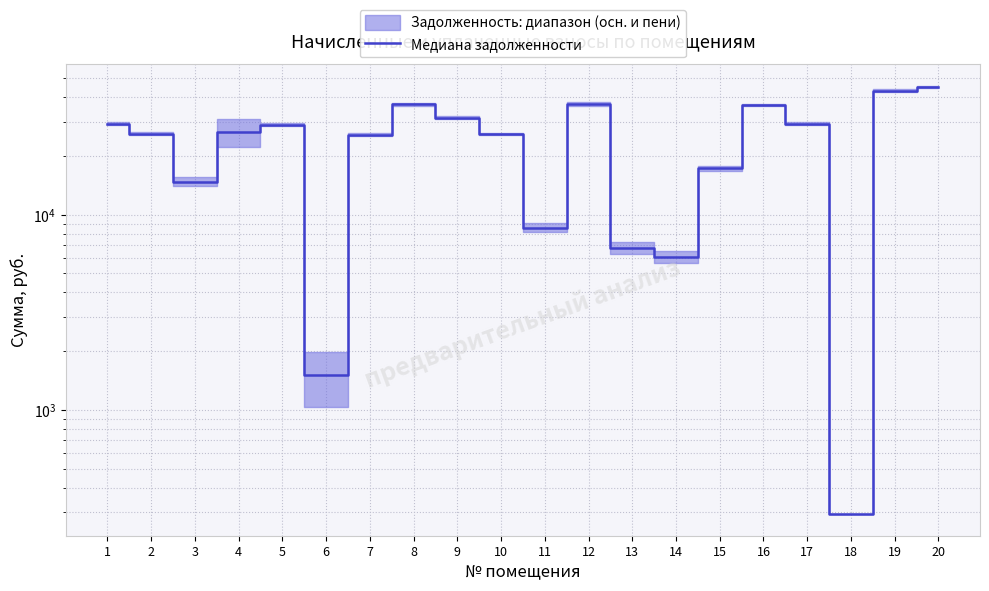

List the labels in order of value, largest first.

20, 19, 12, 8, 16, 9, 17, 1, 5, 4, 2, 10, 7, 15, 3, 11, 13, 14, 6, 18